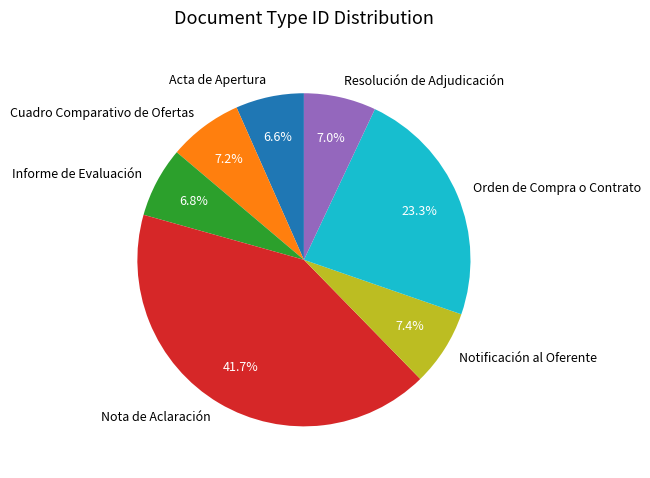

Which slice is the largest?

Nota de Aclaración